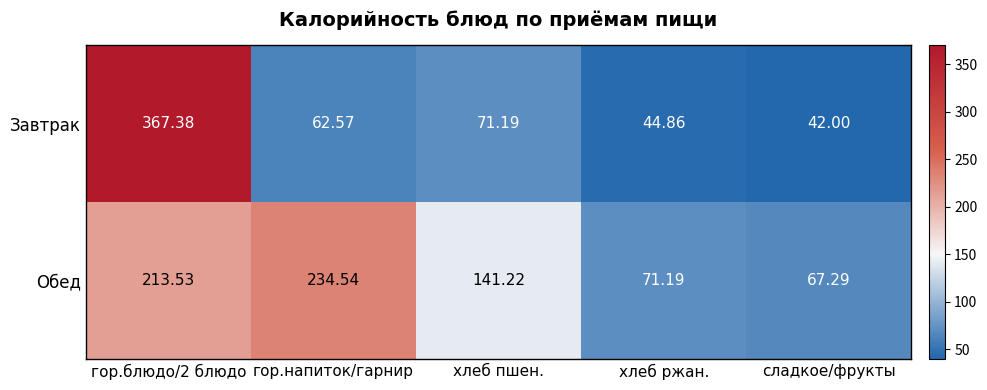

Which series changed the most between хлеб пшен. and сладкое/фрукты?

Обед